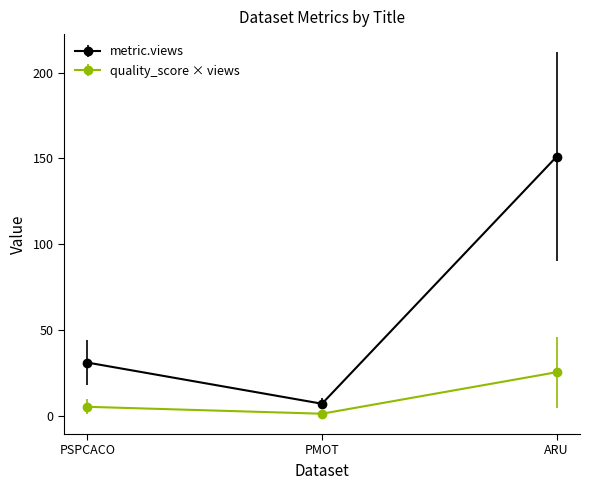

At which label is metric.views closest to 79?

PSPCACO